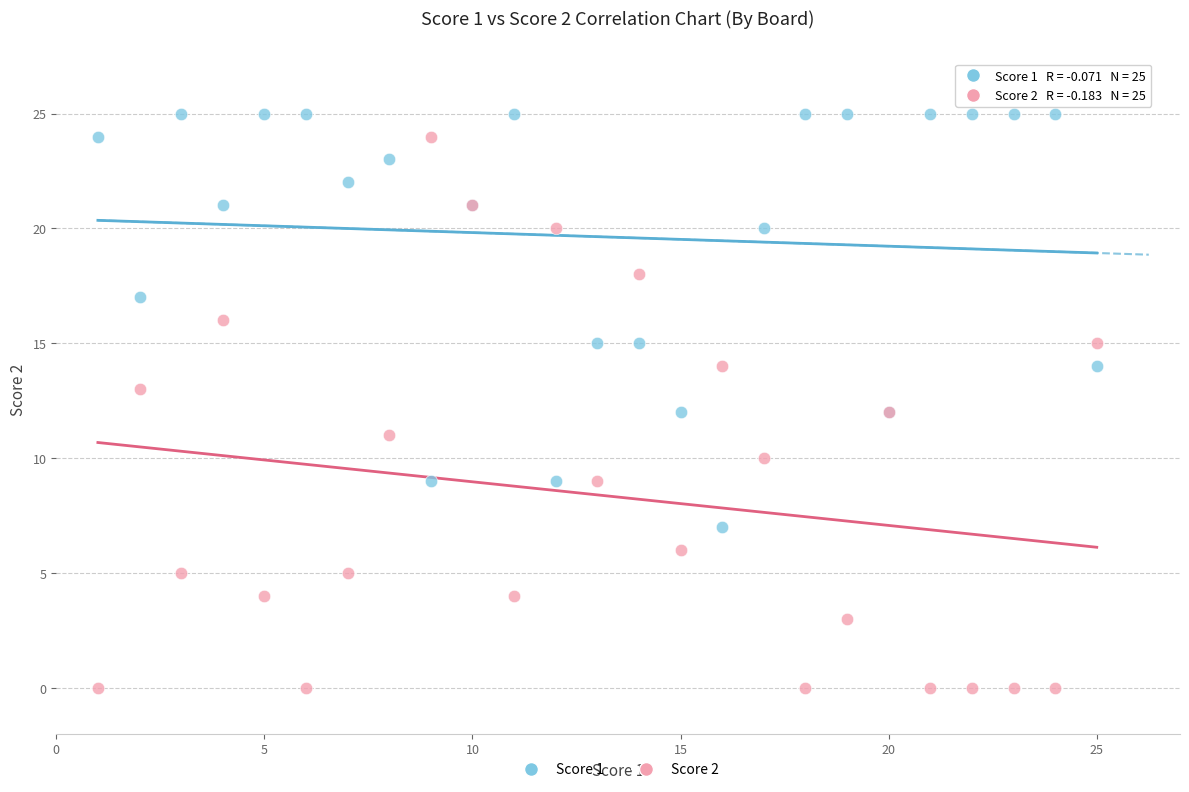

Which series reaches the minimum Y coordinate?

Score 2